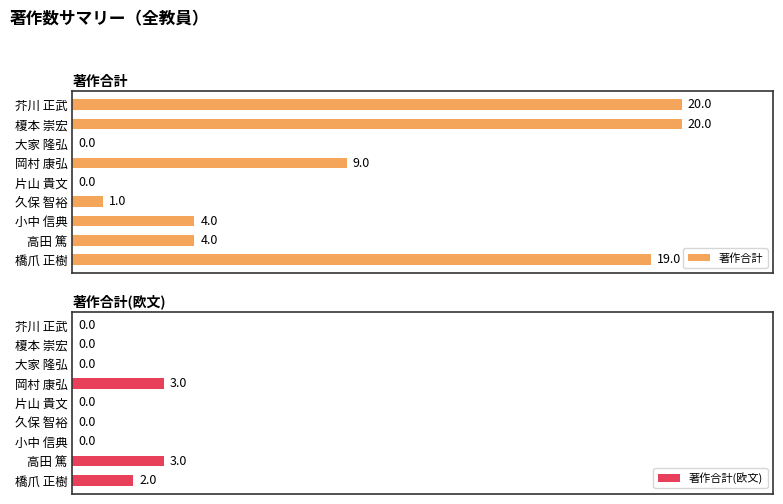

How many data points in 著作合計(欧文) are above 0?

3